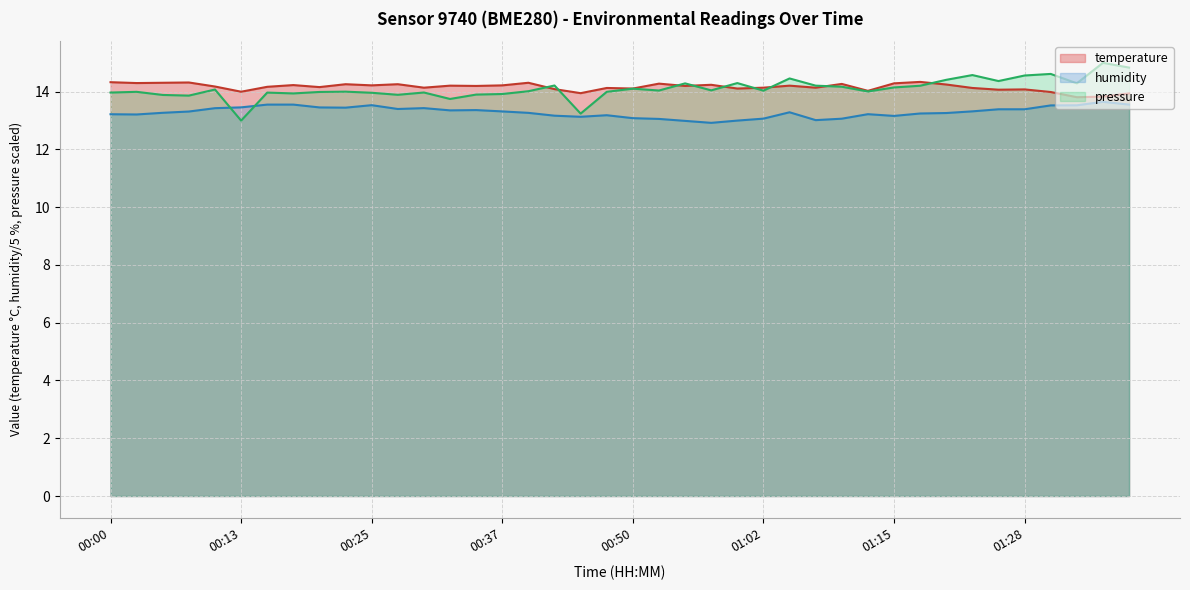

What is the label of the 23rd point from the right?

00:42